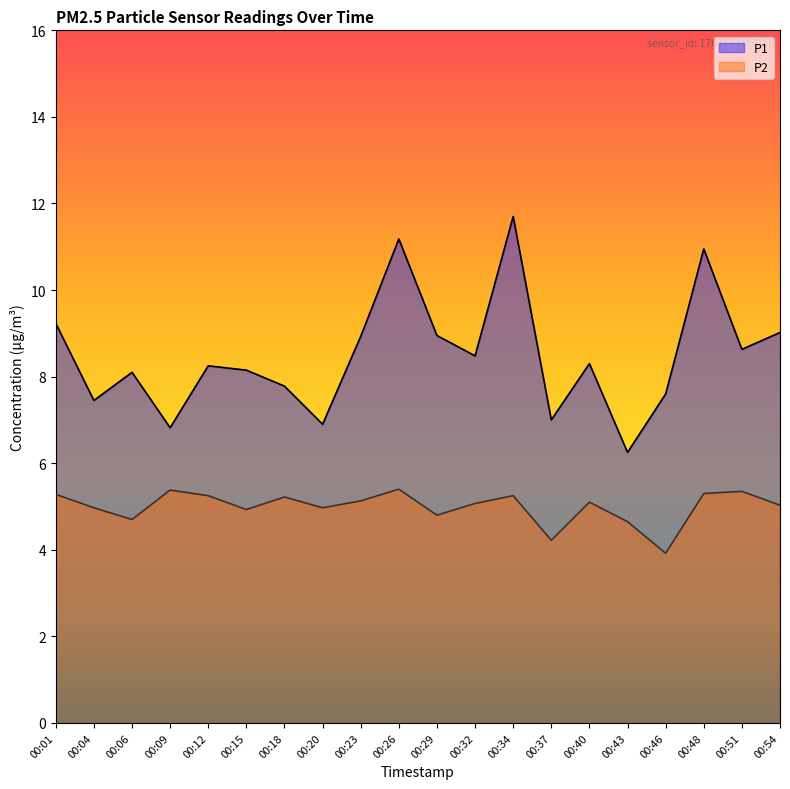

What is the difference between the highest and lowest values at 00:40?

3.2